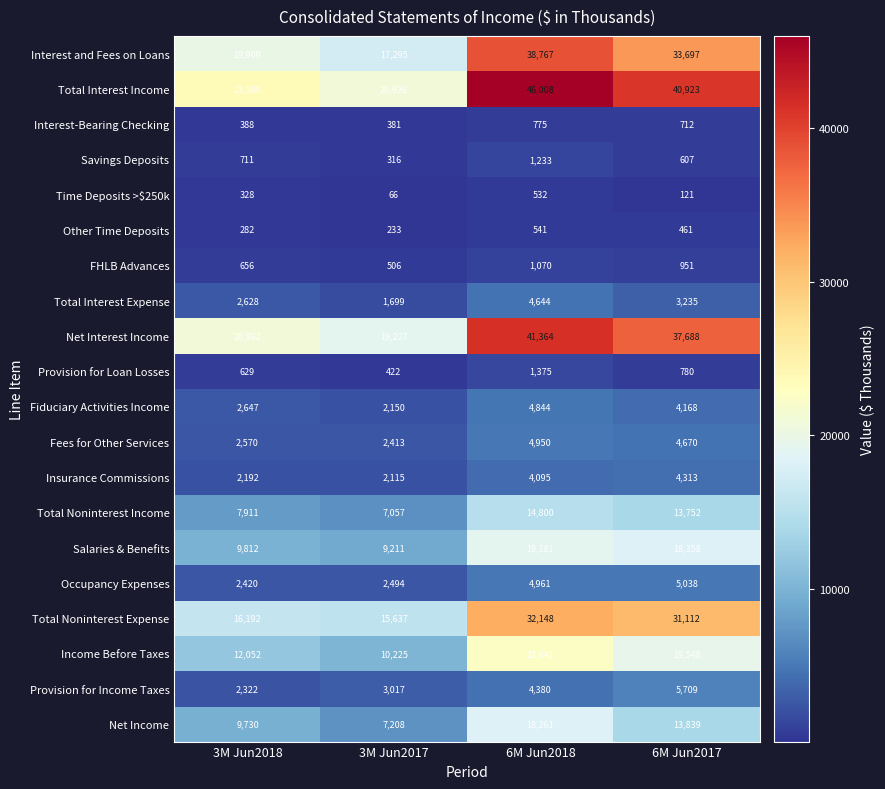

What is the sum of the Other Time Deposits values at 3M Jun2017 and 6M Jun2018?

774